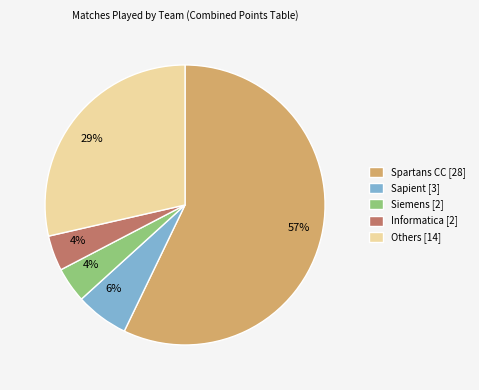

What is the ratio of the value at Siemens [2] to the value at Informatica [2]?

1.0